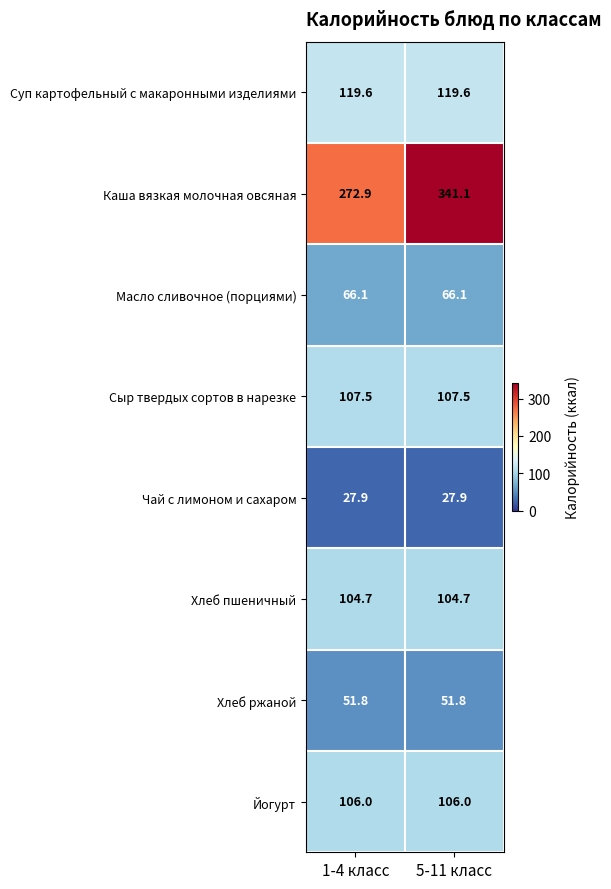

True or false: Сыр твердых сортов в нарезке has a value of 166.7 at 5-11 класс.

False